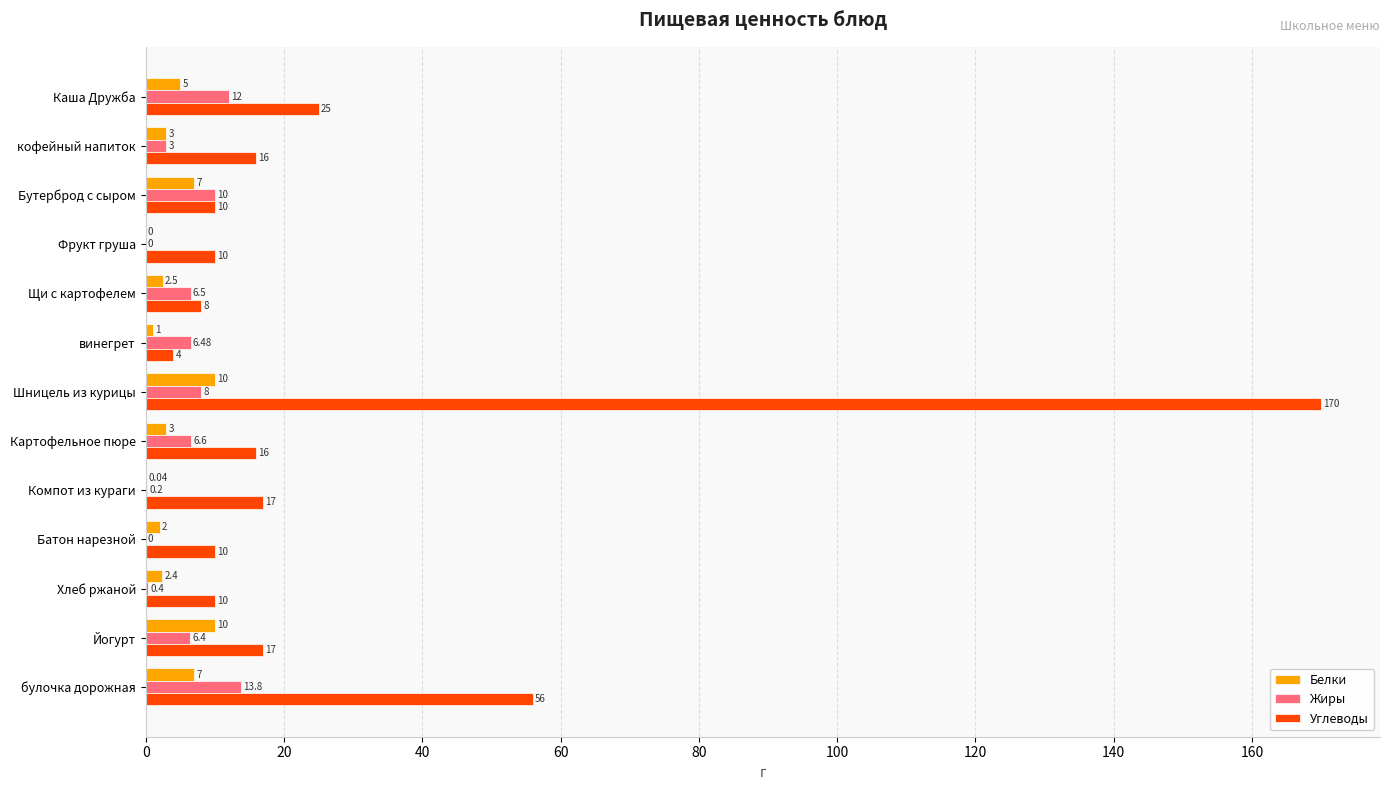

Which label corresponds to the largest value in the chart?

Шницель из курицы